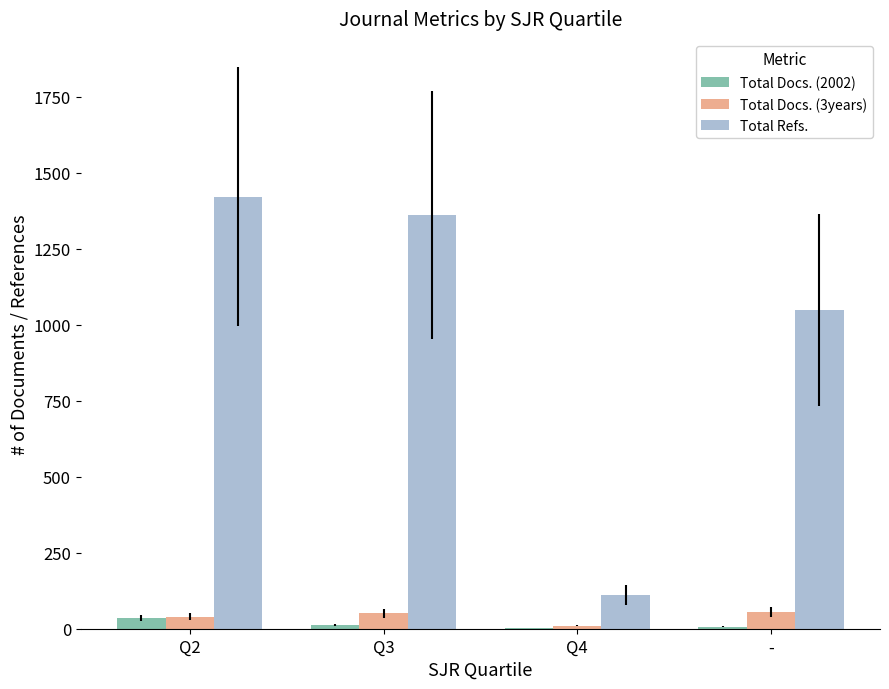

How many distinct data groups are displayed?

3